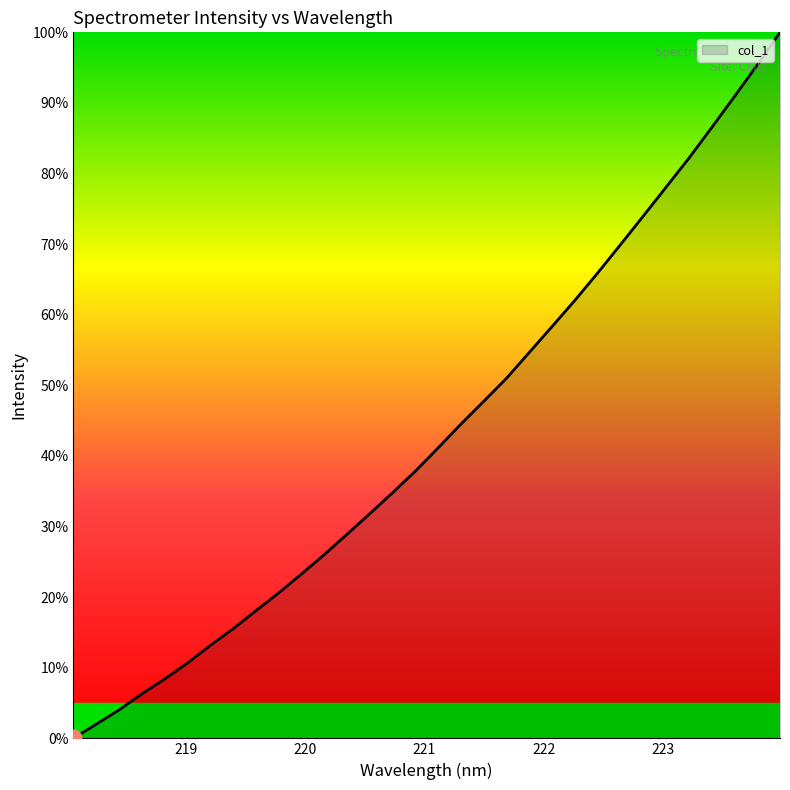

What is the difference between the maximum and minimum values?

100.0